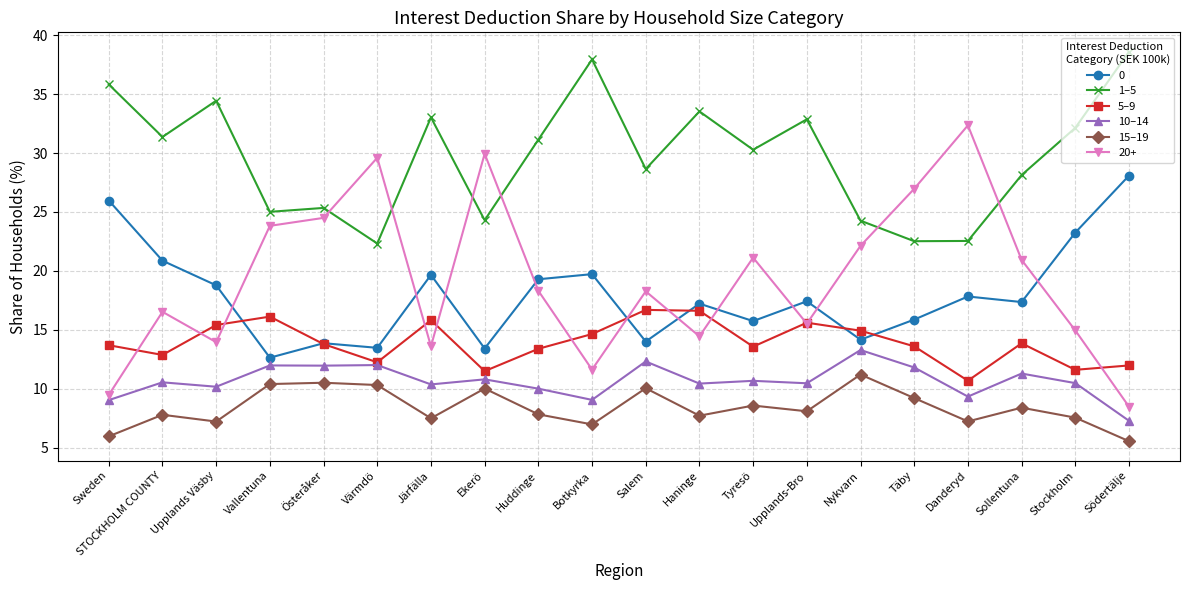

What is the value of the 10–14 point at the 16th from the left?

11.8